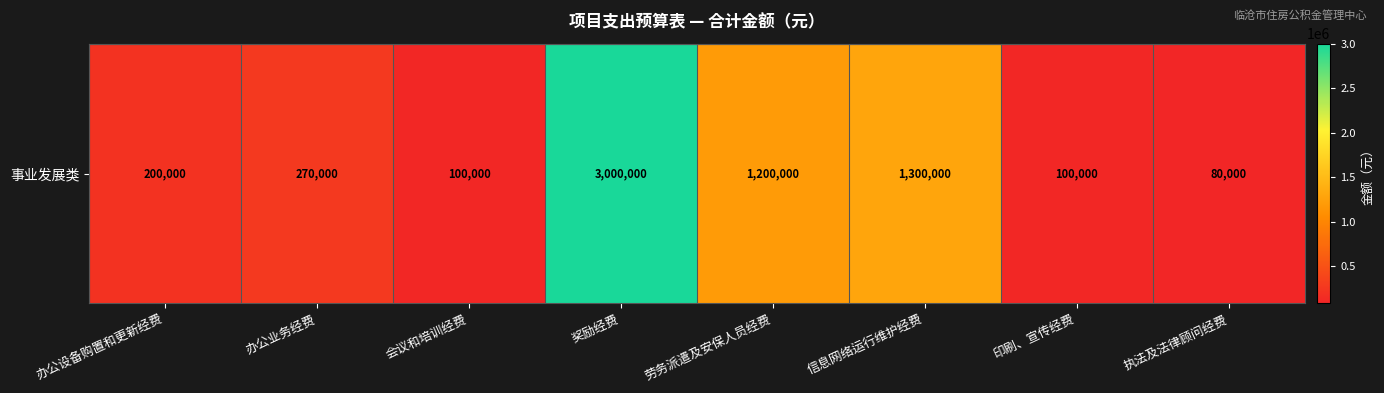

Reading right to left, extract all data points from this chart.

执法及法律顾问经费=80000	印刷、宣传经费=100000	信息网络运行维护经费=1300000	劳务派遣及安保人员经费=1200000	奖励经费=3000000	会议和培训经费=100000	办公业务经费=270000	办公设备购置和更新经费=200000